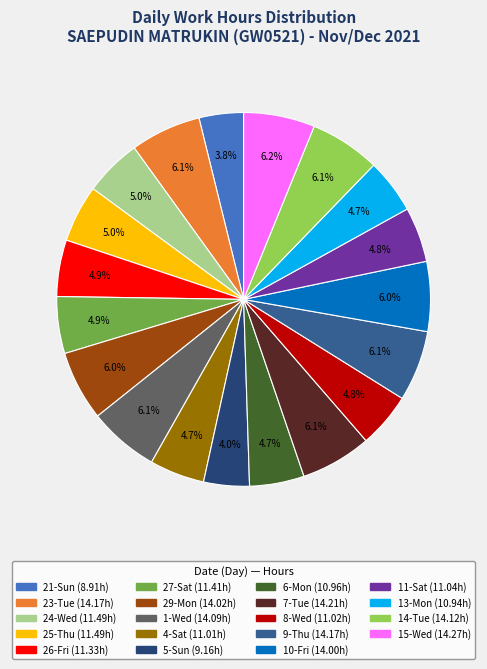

Is 29-Mon the majority of the pie?

No